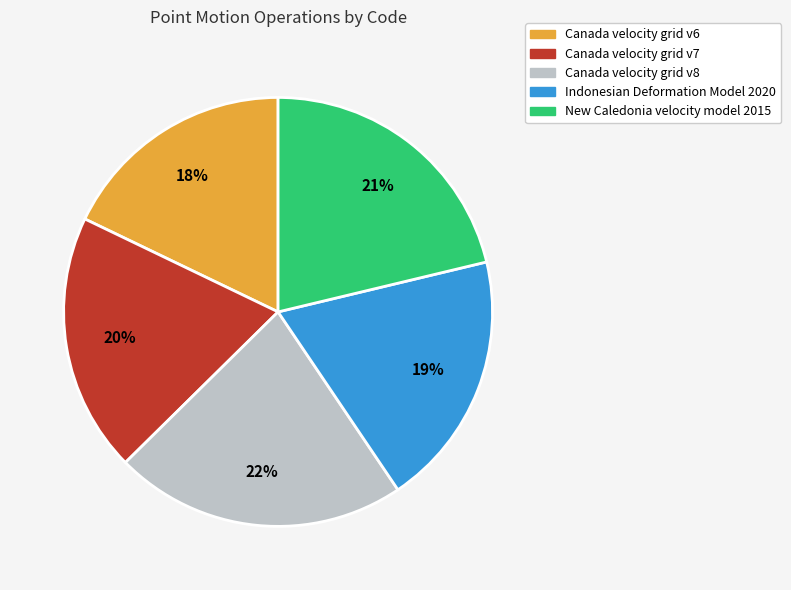

To the nearest percent, what is the average slice percentage?

20%